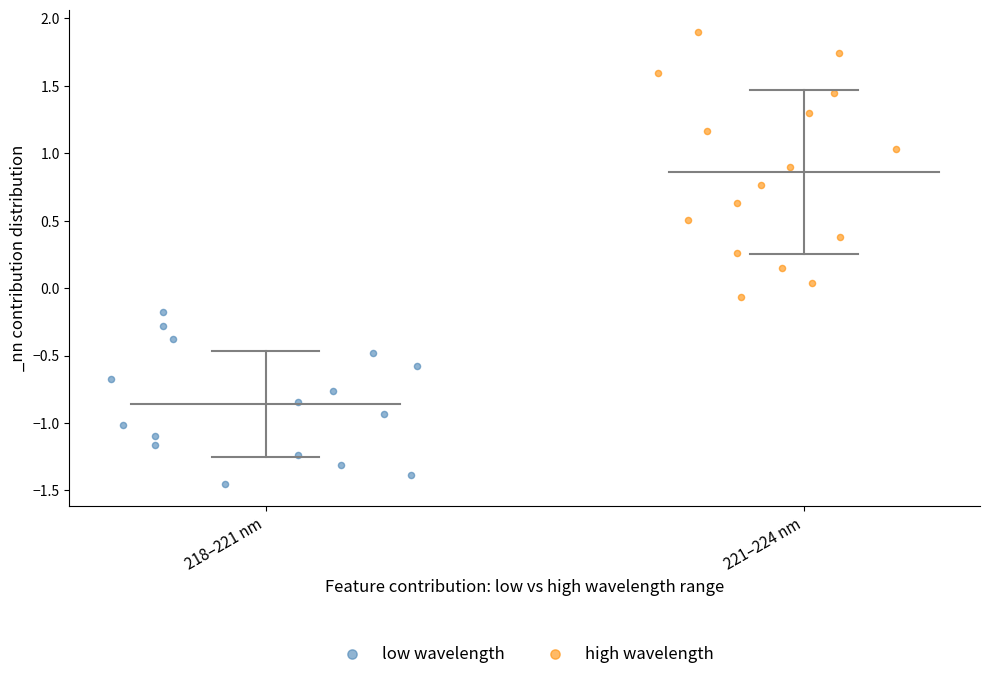

Which series contains the highest Y value?

high wavelength